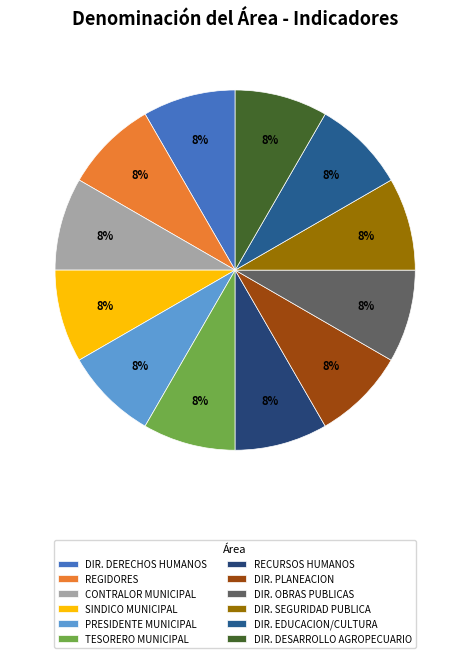

To the nearest percent, what percentage of the pie is SINDICO MUNICIPAL?

8%